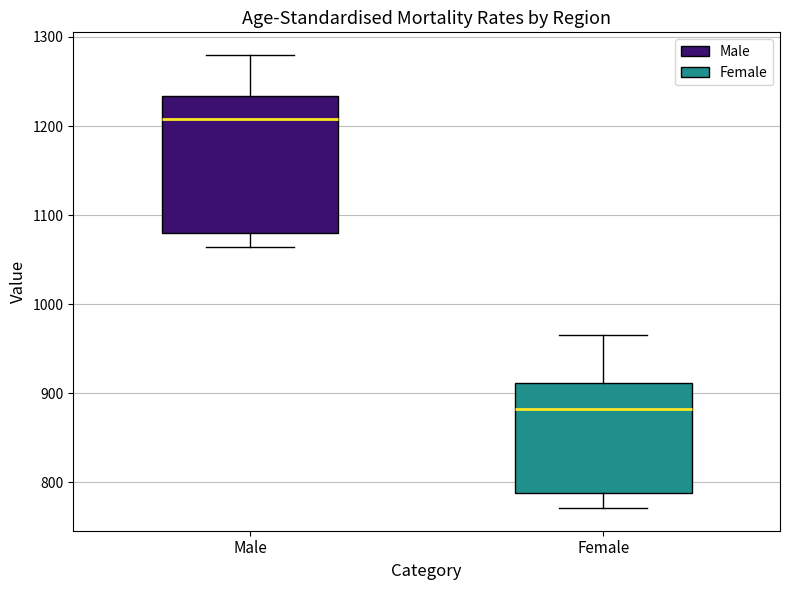

Where is the lower edge of the box for Female on the y-axis? The values are not printed on the chart, so give them approximately, as read against the axis.

790